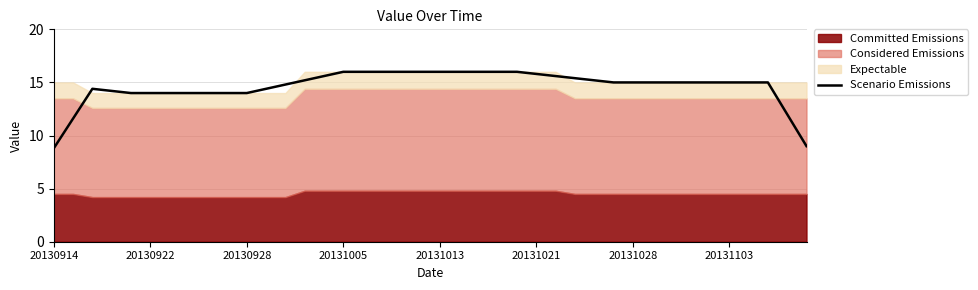

What is the average value?

14.6